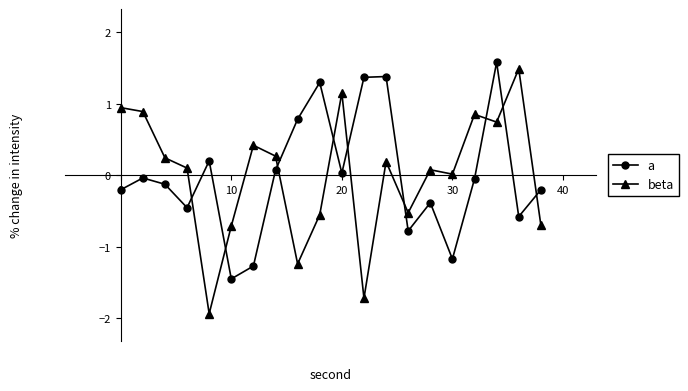

True or false: a has more than 1 interior local peaks.

True